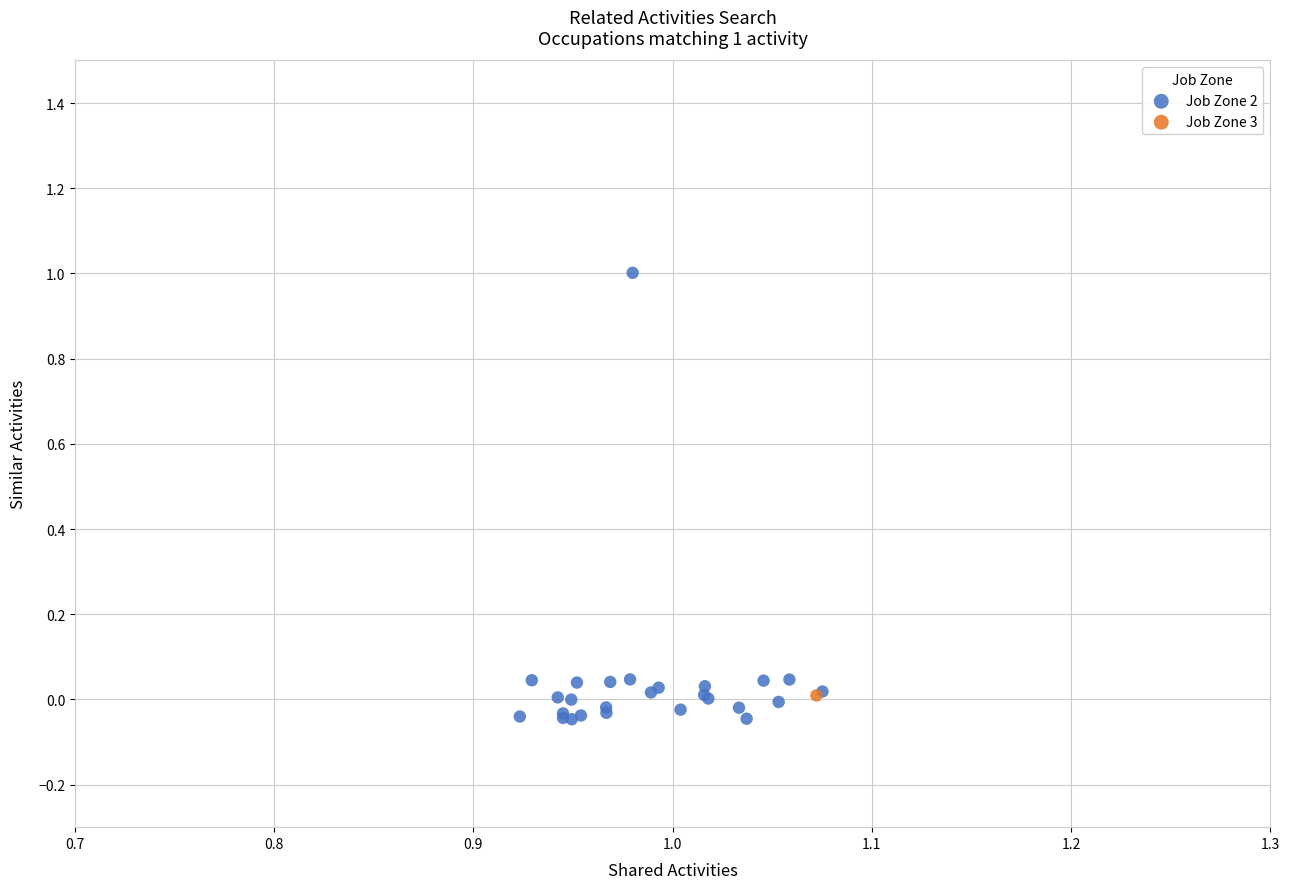

What are all the series names shown in the legend?

Job Zone 2, Job Zone 3